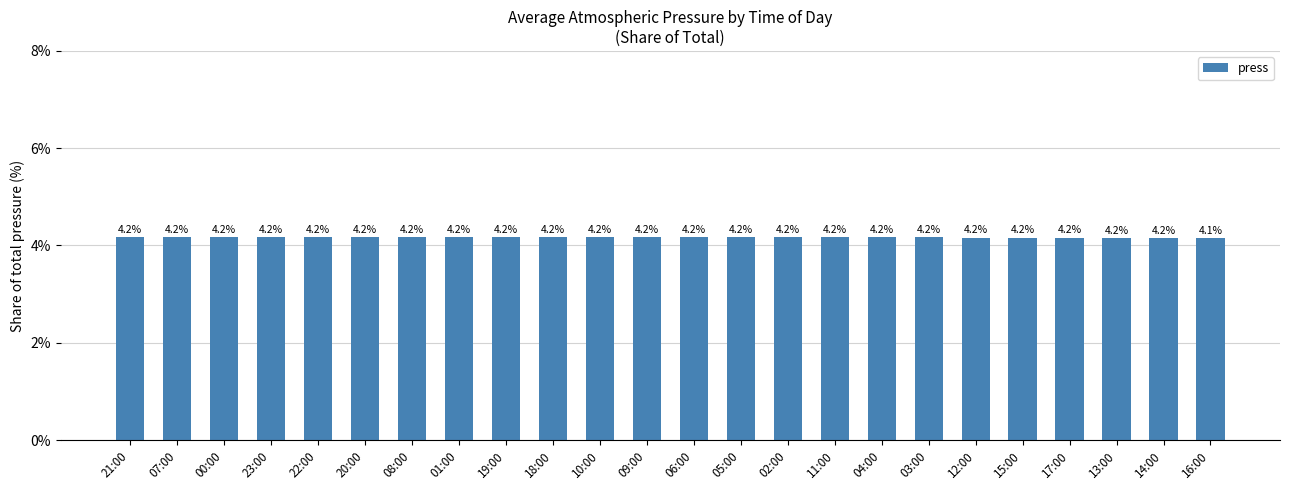

What is the value of the 16th bar from the left?

4.2